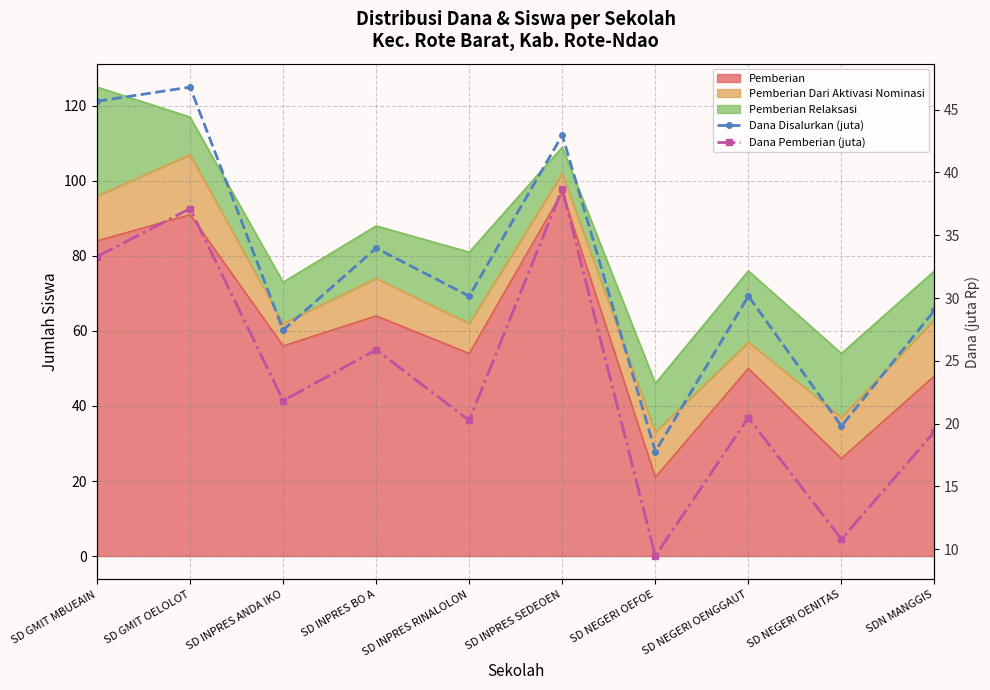

What is the greatest value displayed?

46.8